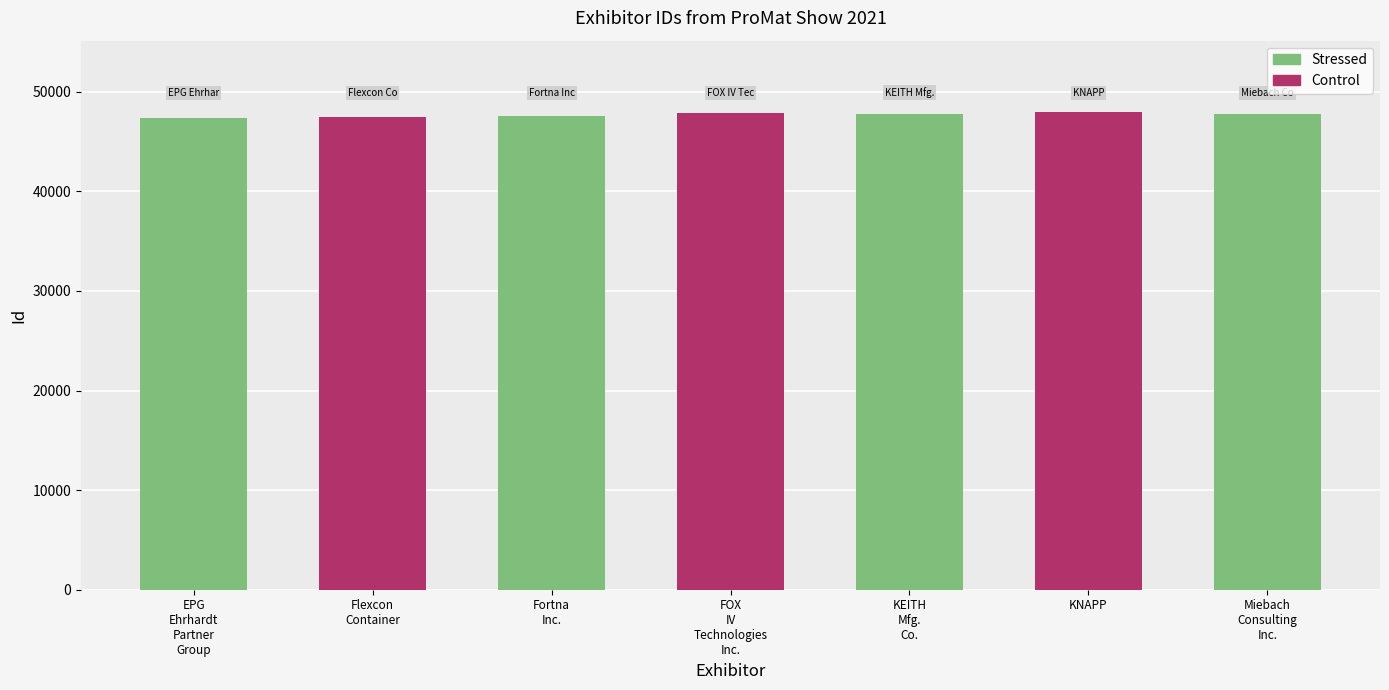

What is the label of the 5th bar from the right?

Fortna Inc.